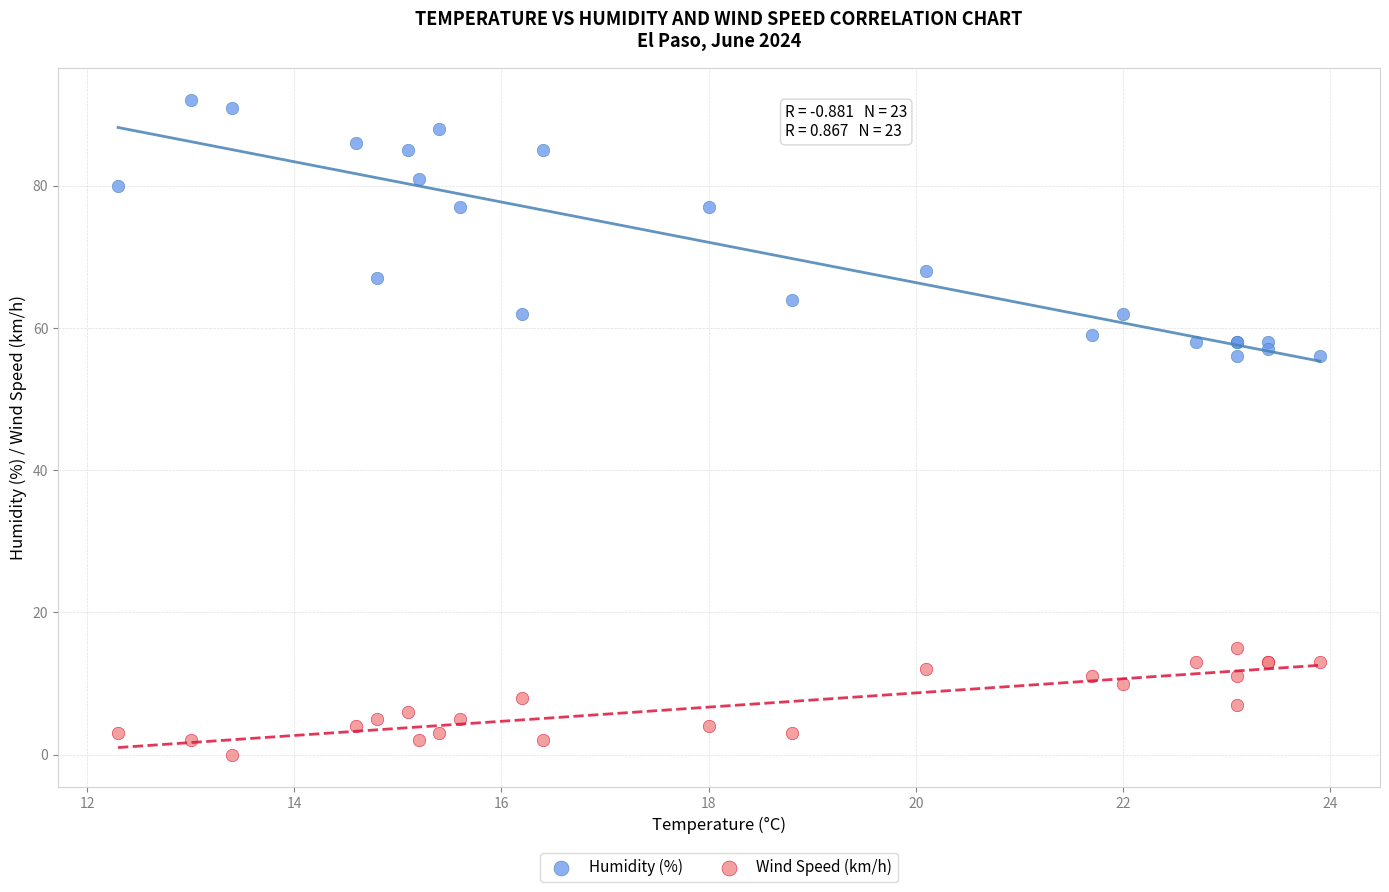

Which series has the widest spread of Y values?

Humidity (%)